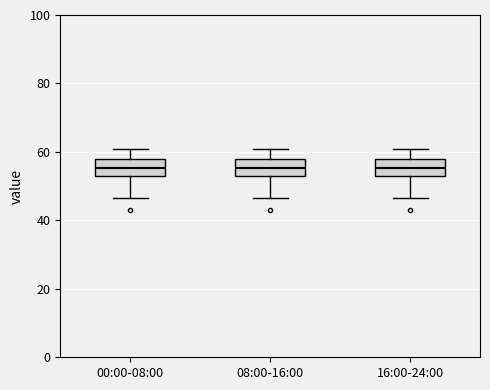

Where does the median line of the box for 00:00-08:00 sit on the y-axis? The values are not printed on the chart, so give them approximately, as read against the axis.

56